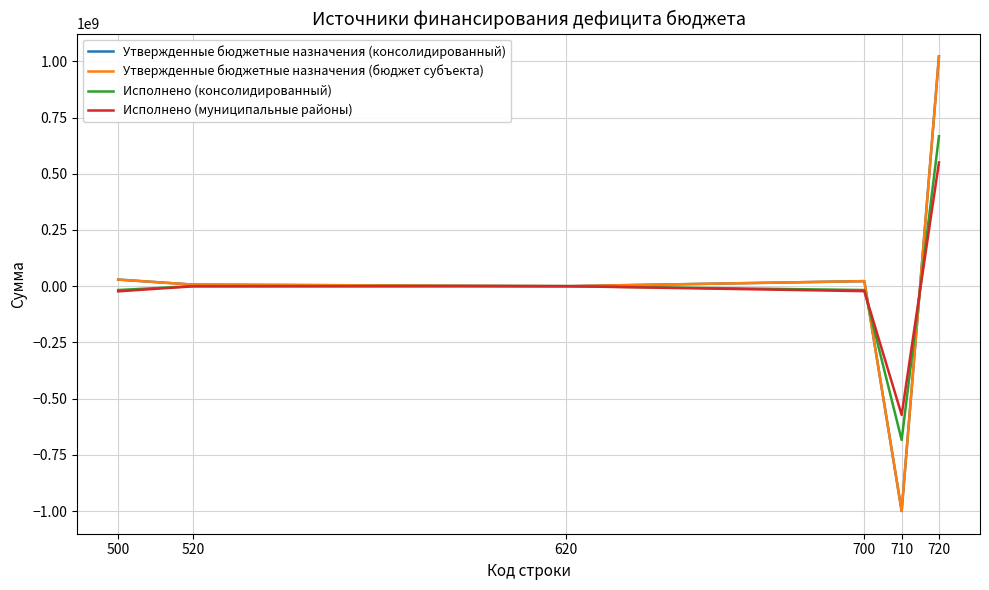

Does the chart display data point markers on the line(s)?

No